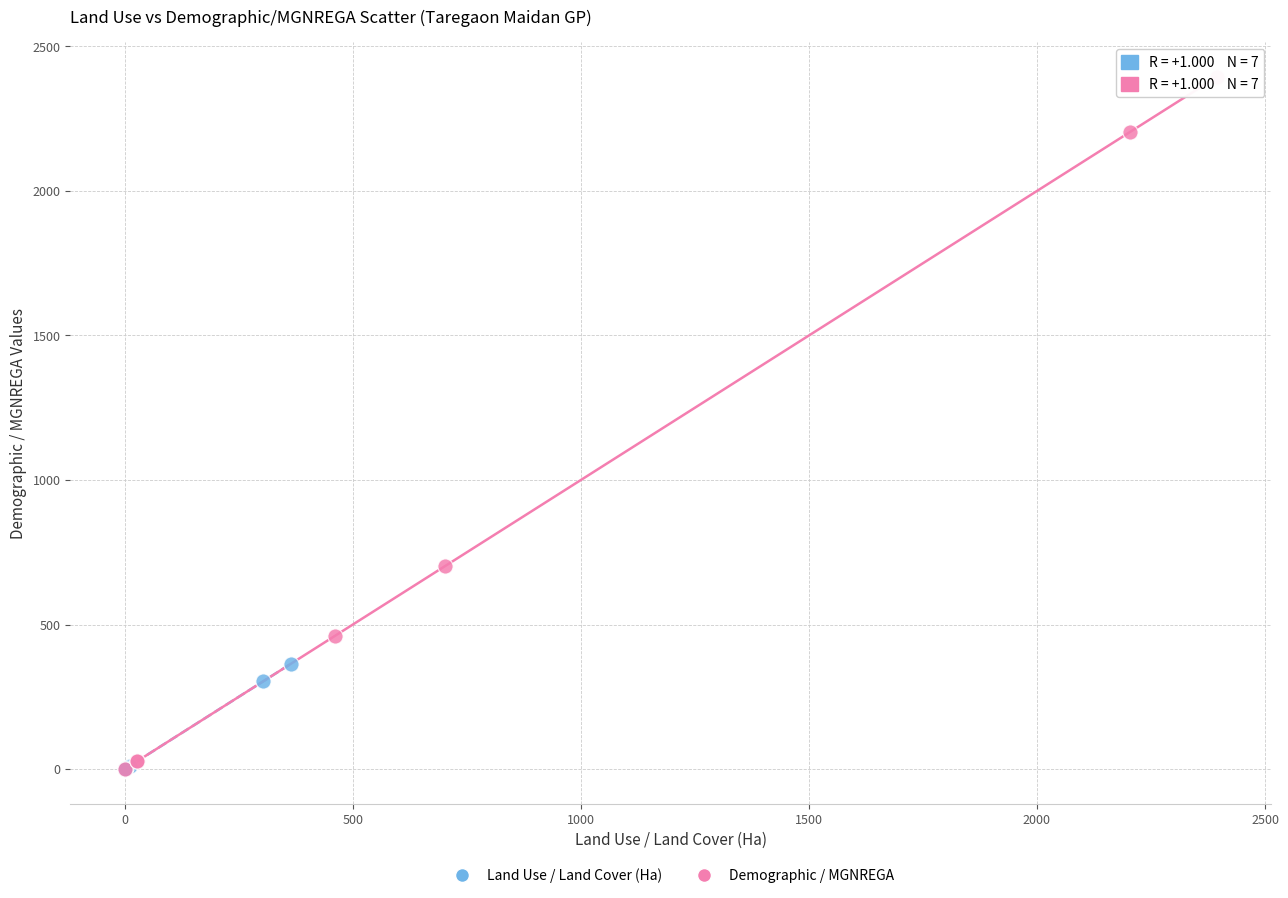

What are all the series names shown in the legend?

Land Use / Land Cover (Ha), Demographic / MGNREGA